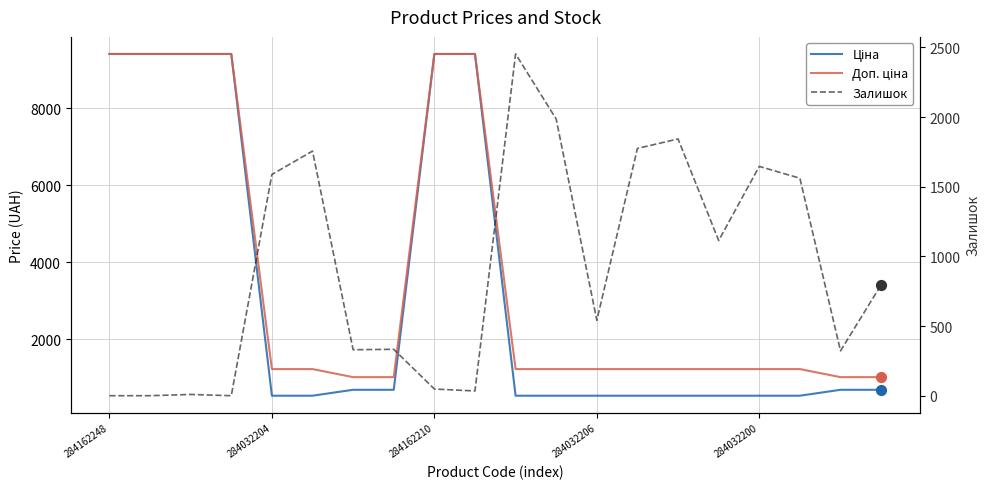

Which series reaches the maximum Y coordinate?

Ціна